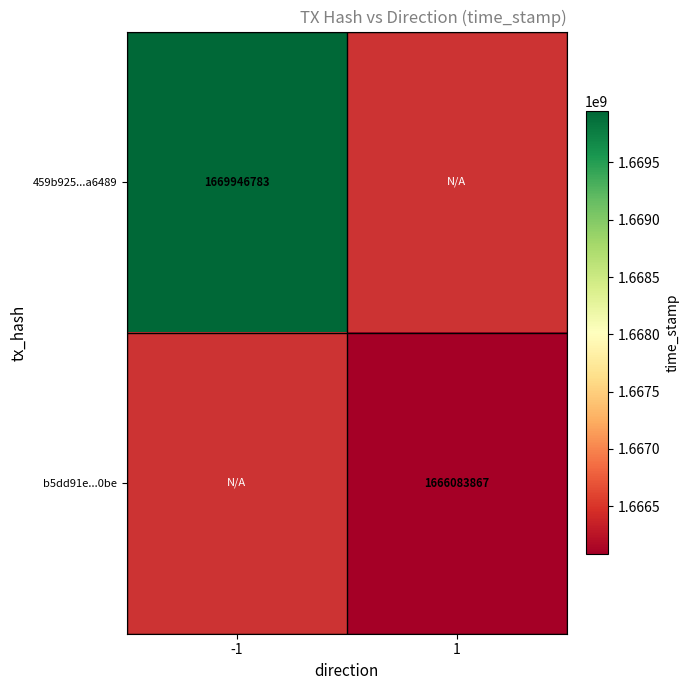

Is it true that 459b925...a6489 equals 1065434709 at -1?

False